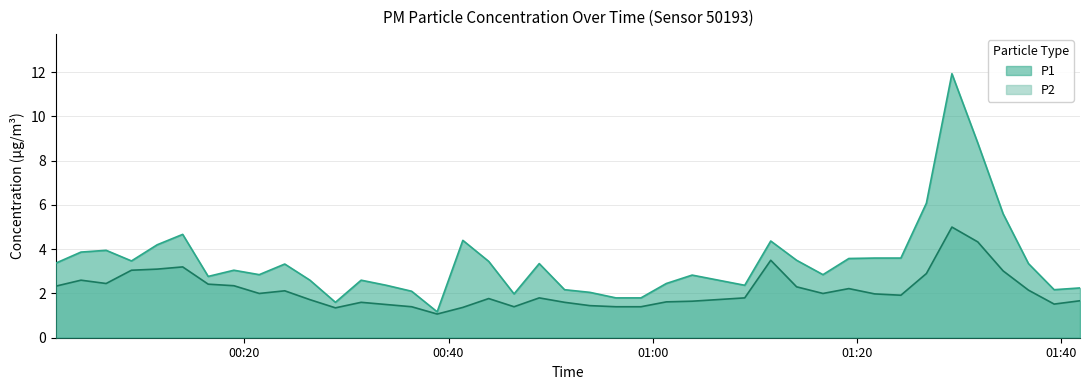

Which series has the largest total across all categories?

P1